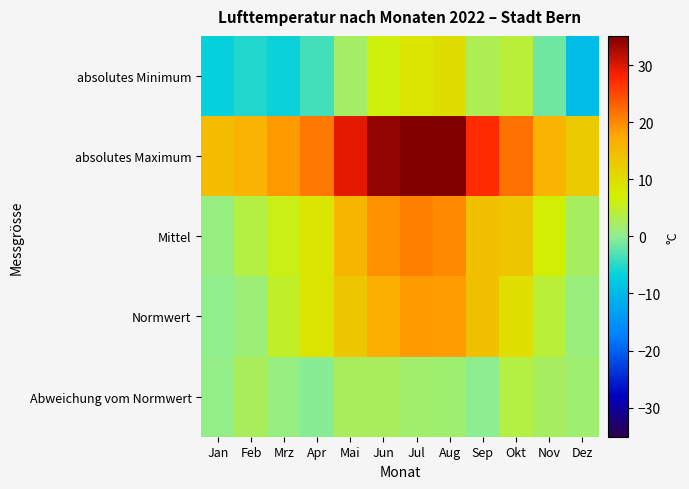

Reading right to left, list all the values displayed in this chart.

absolutes Minimum: Dez=-9.4	Nov=-1.5	Okt=4.3	Sep=2.9	Aug=9.6	Jul=8.7	Jun=6.5	Mai=2.0	Apr=-3.7	Mrz=-6.4	Feb=-5.4	Jan=-6.6
absolutes Maximum: Dez=12.8	Nov=16.1	Okt=21.8	Sep=27.2	Aug=34.9	Jul=35.1	Jun=34.0	Mai=29.5	Apr=21.3	Mrz=18.7	Feb=16.1	Jan=14.7
Mittel: Dez=2.3	Nov=6.6	Okt=13.3	Sep=14.0	Aug=20.0	Jul=20.6	Jun=19.4	Mai=15.7	Apr=8.7	Mrz=6.0	Feb=3.7	Jan=0.7
Normwert: Dez=0.9	Nov=4.2	Okt=9.5	Sep=14.1	Aug=18.4	Jul=18.8	Jun=16.9	Mai=13.2	Apr=9.0	Mrz=5.2	Feb=1.1	Jan=0.2
Abweichung vom Normwert: Dez=1.4	Nov=2.4	Okt=3.8	Sep=-0.1	Aug=1.6	Jul=1.8	Jun=2.5	Mai=2.5	Apr=-0.3	Mrz=0.8	Feb=2.6	Jan=0.5